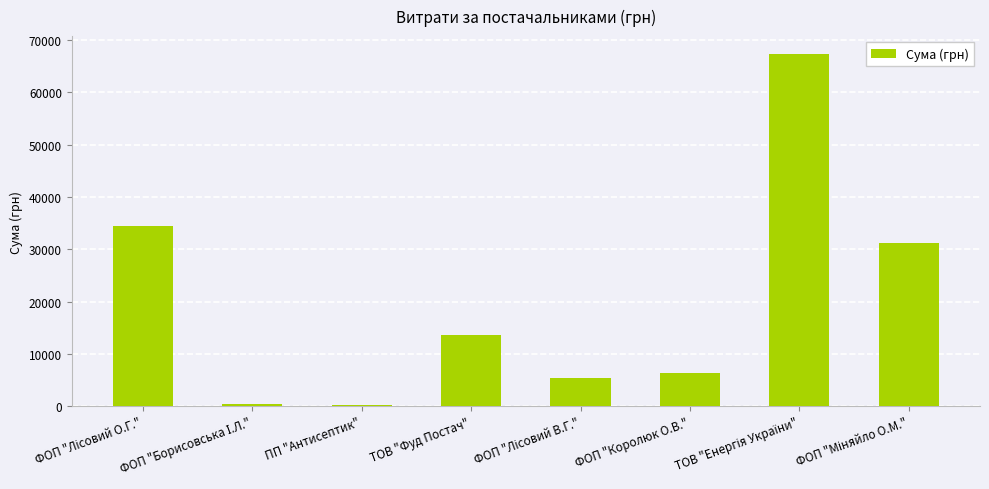

What is the maximum value shown in the chart?

67359.6